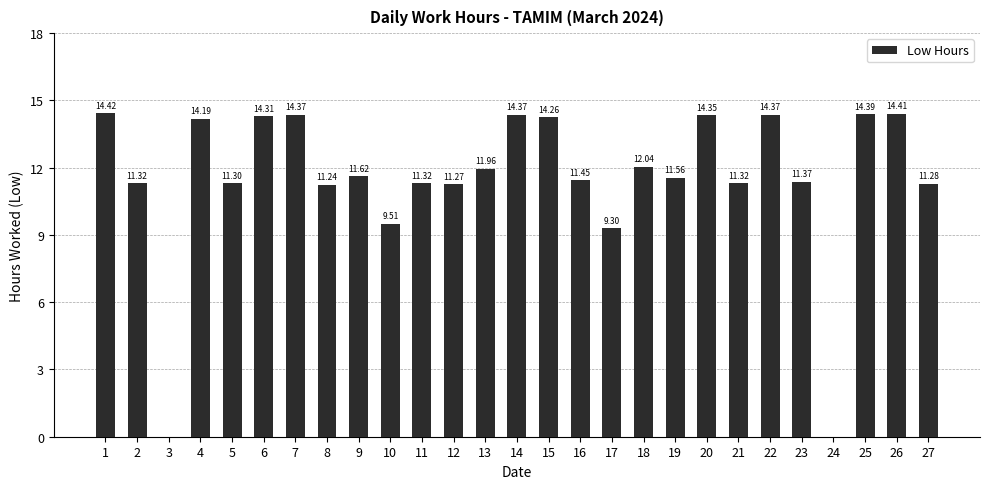

Are the bars grouped side by side (vs. stacked)?

No